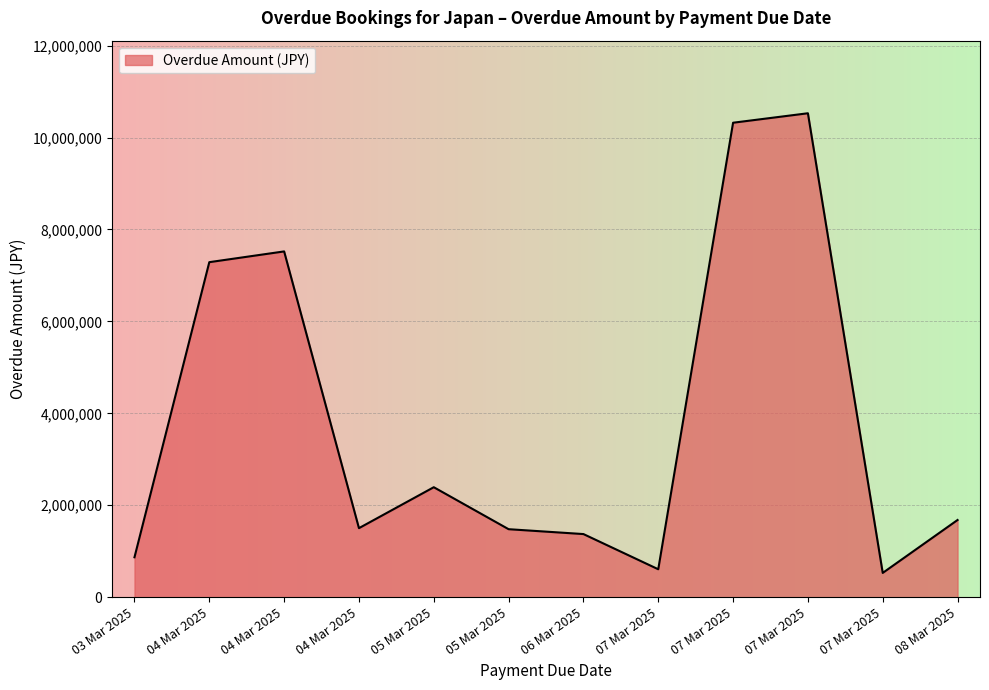

What is the difference between the maximum and minimum values?

9999942.0